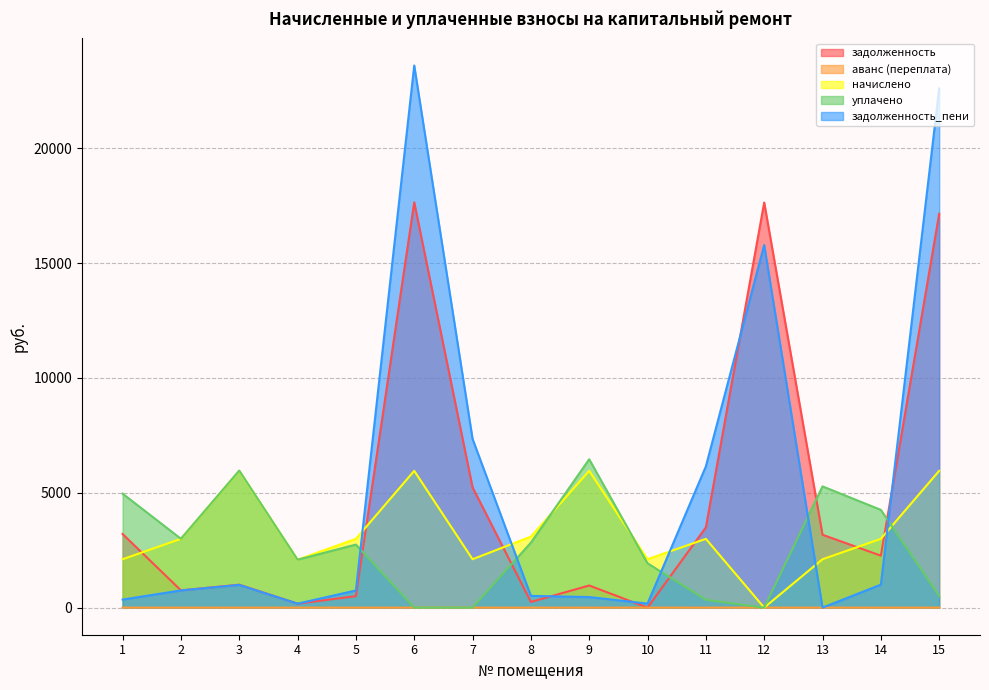

Is the value of задолженность_пени at 5 greater than the value of уплачено at 11?

Yes